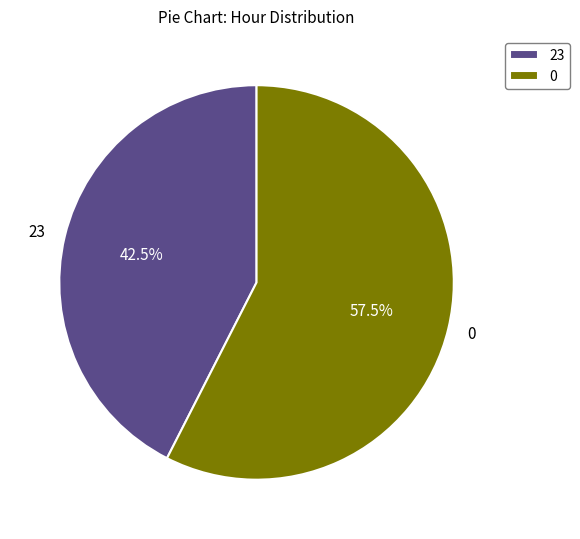

What percentage is NOT represented by 23?

57.5%